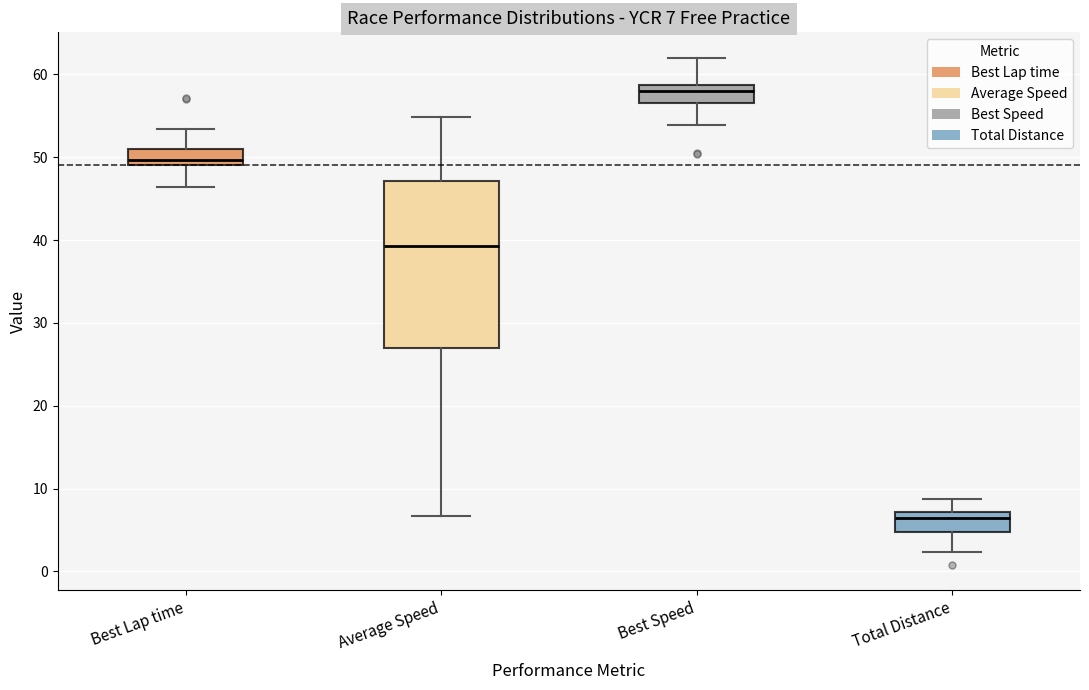

Comparing the boxes themselves (not the whiskers), which one is the tallest?

Average Speed